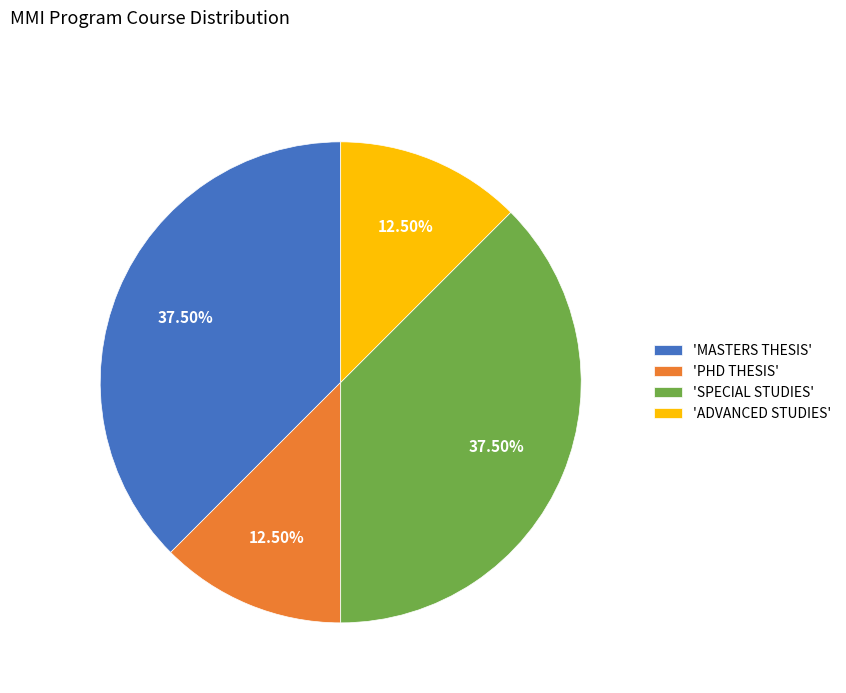

Does any single category account for the majority?

No